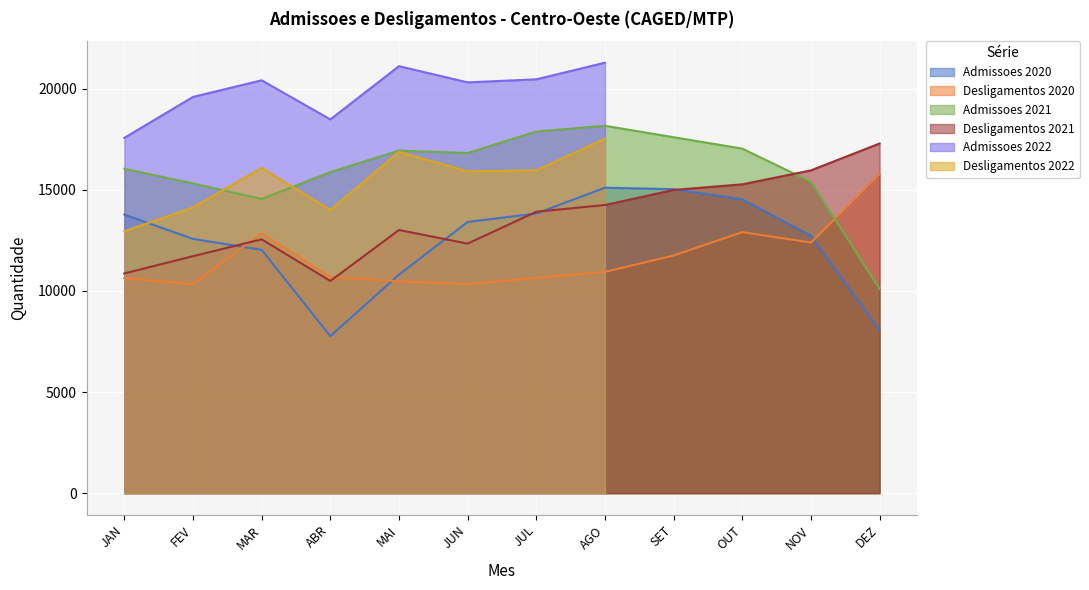

True or false: Admissoes 2020 has a value of 4859 at DEZ.

False